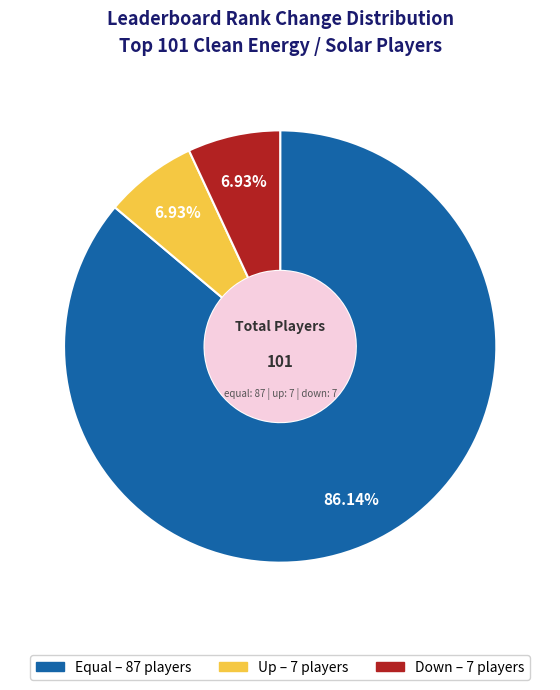

Is there any slice that represents more than half of the pie?

Yes